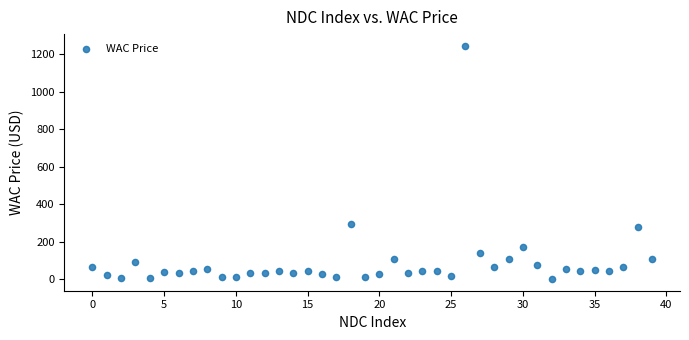

What is the range of Y values (max minus min)?

1242.8